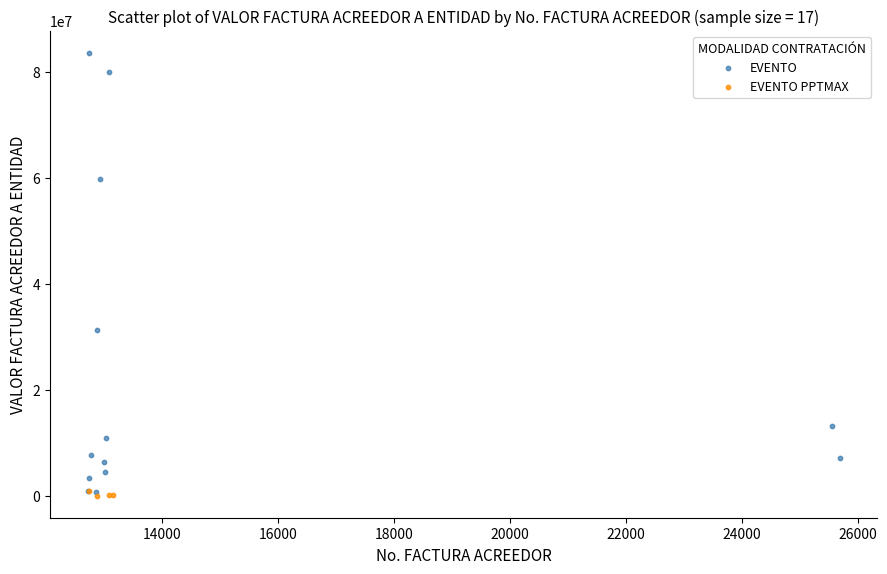

Which series reaches the maximum Y coordinate?

EVENTO